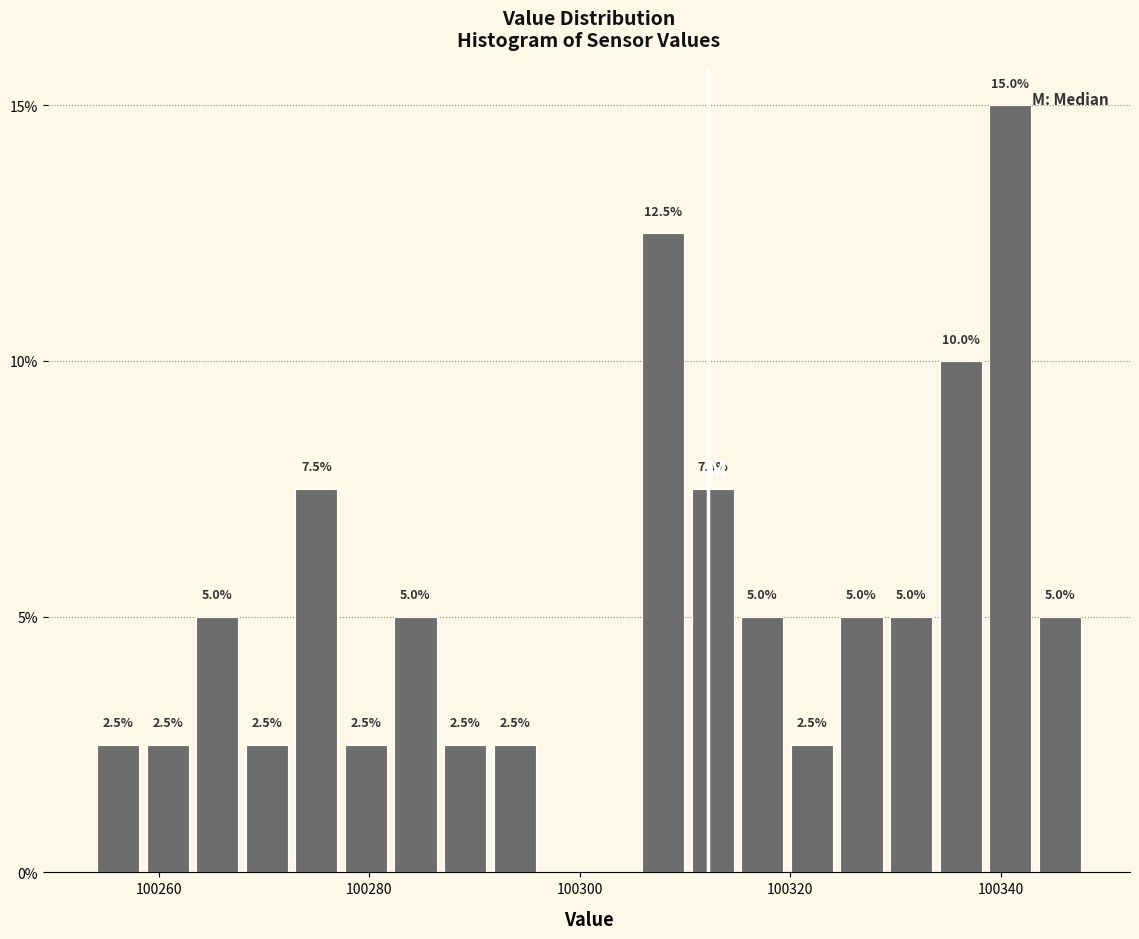

Read against the x-axis, roughly where is the centre of the tallest bar?

100340